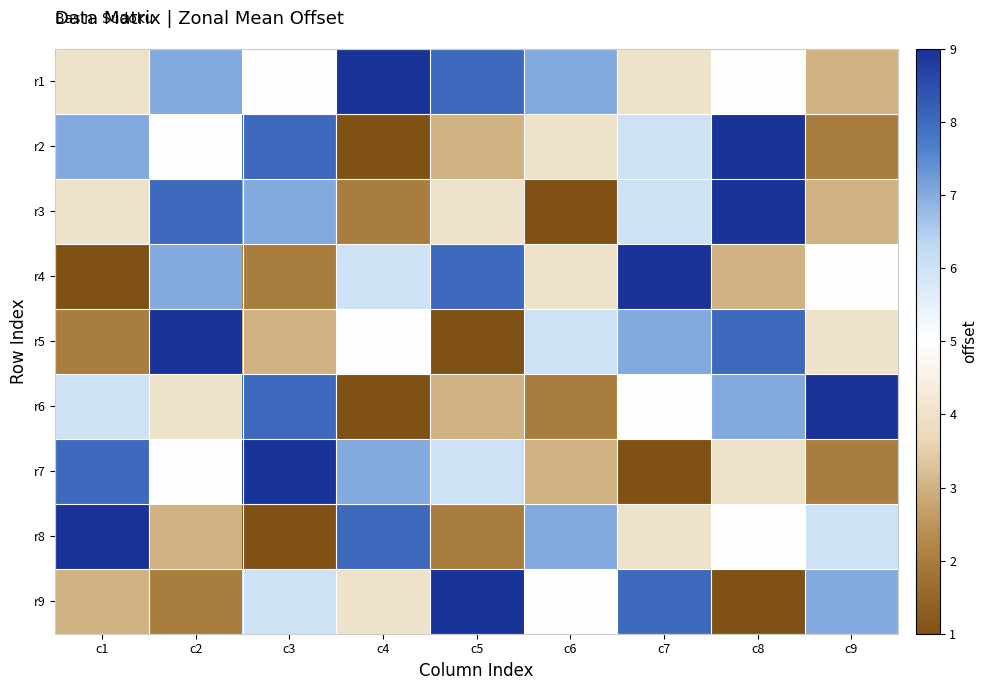

What is the minimum value shown in the chart?

1